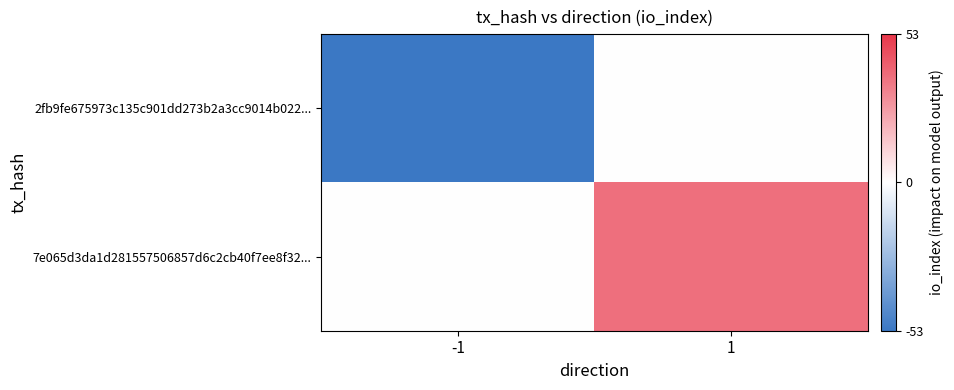

What is the maximum value shown in the chart?

38